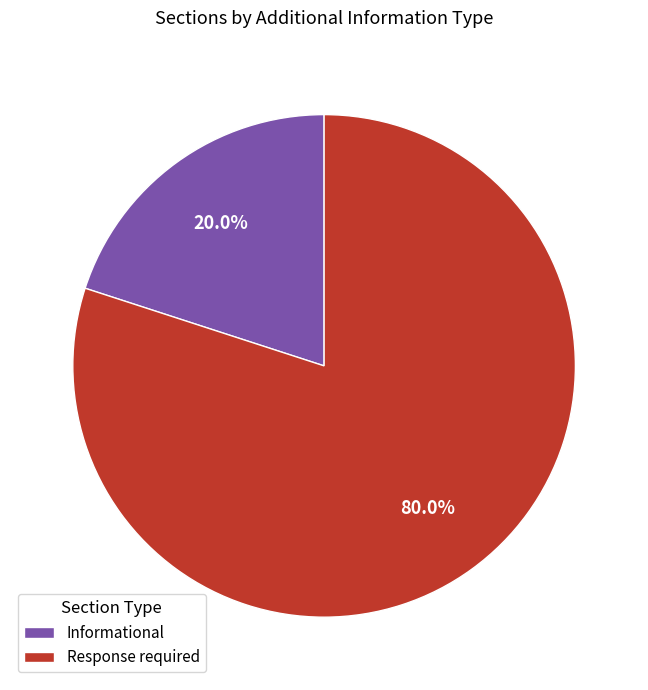

True or false: Informational accounts for 20% of the total.

True